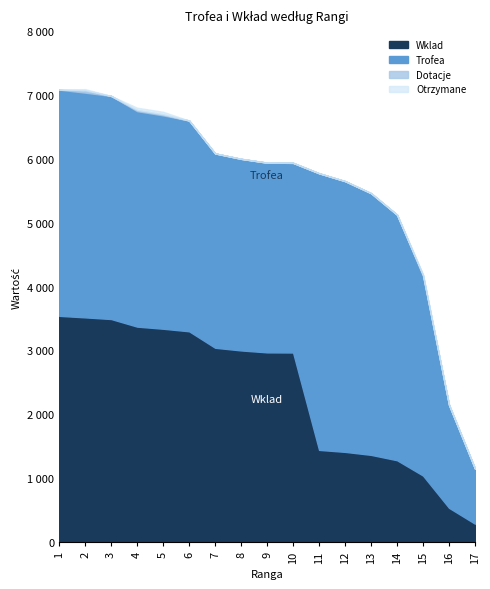

What is the spread (max minus min) of values at 9?

5940